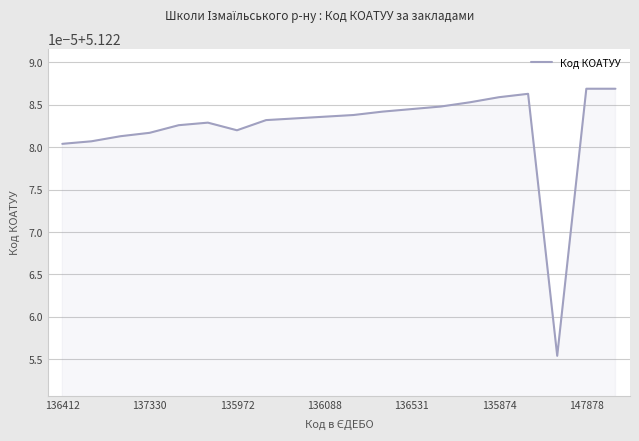

How many interior local peaks (higher than both neighbors) does the data have?

2